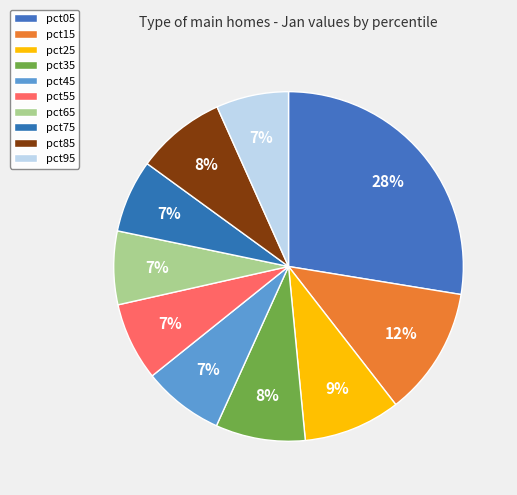

To the nearest percent, what is the combined percentage of pct75 and pct15?

19%